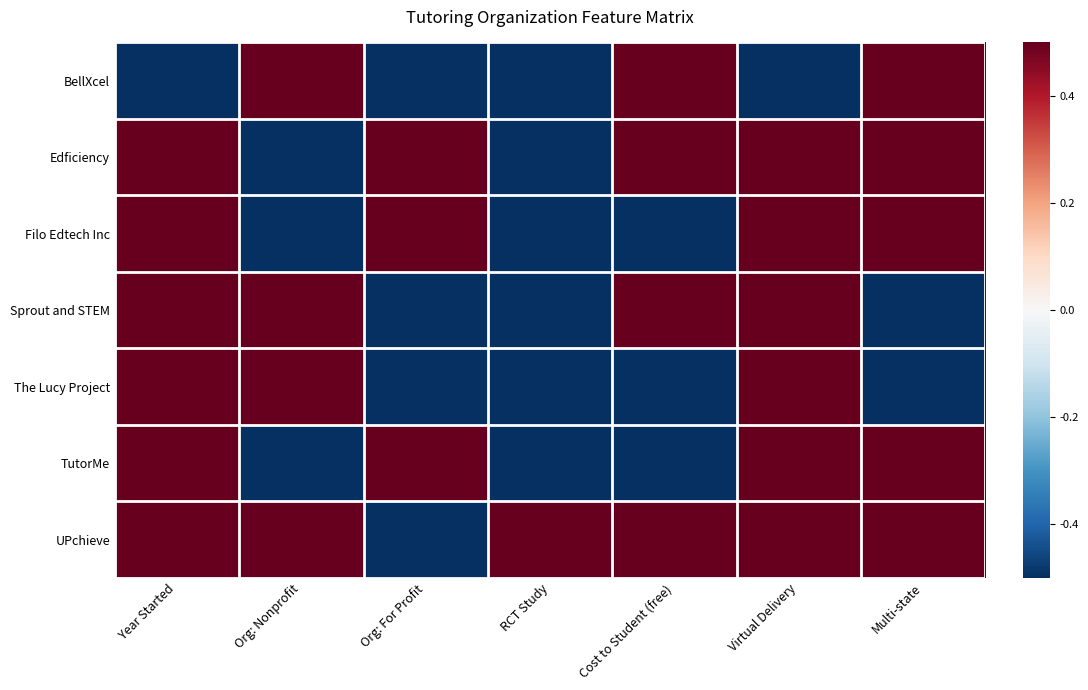

What is the total value across all series at Multi-state?

3.0